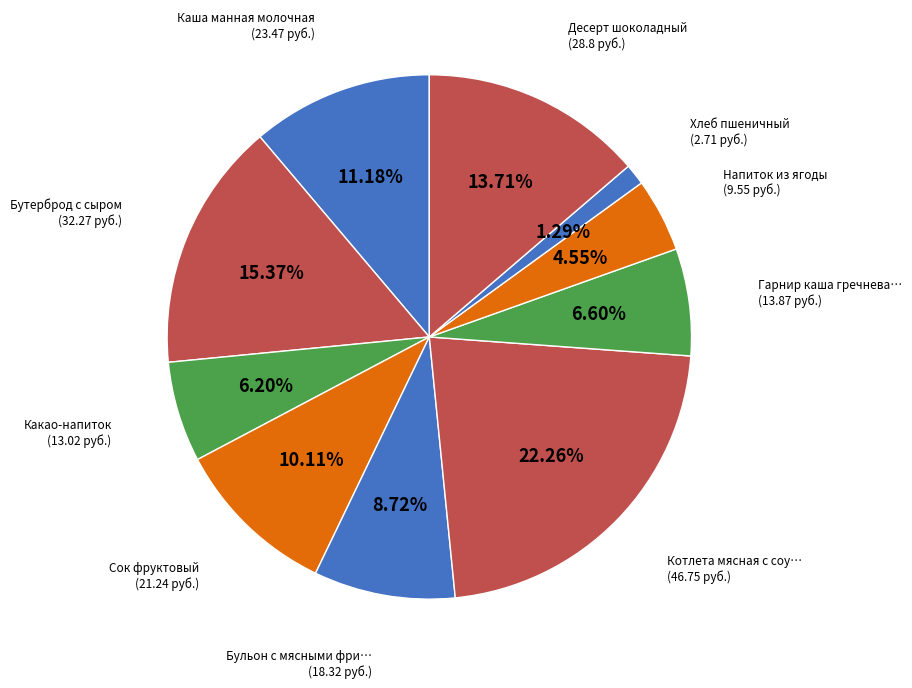

How many segments does this pie chart have?

10